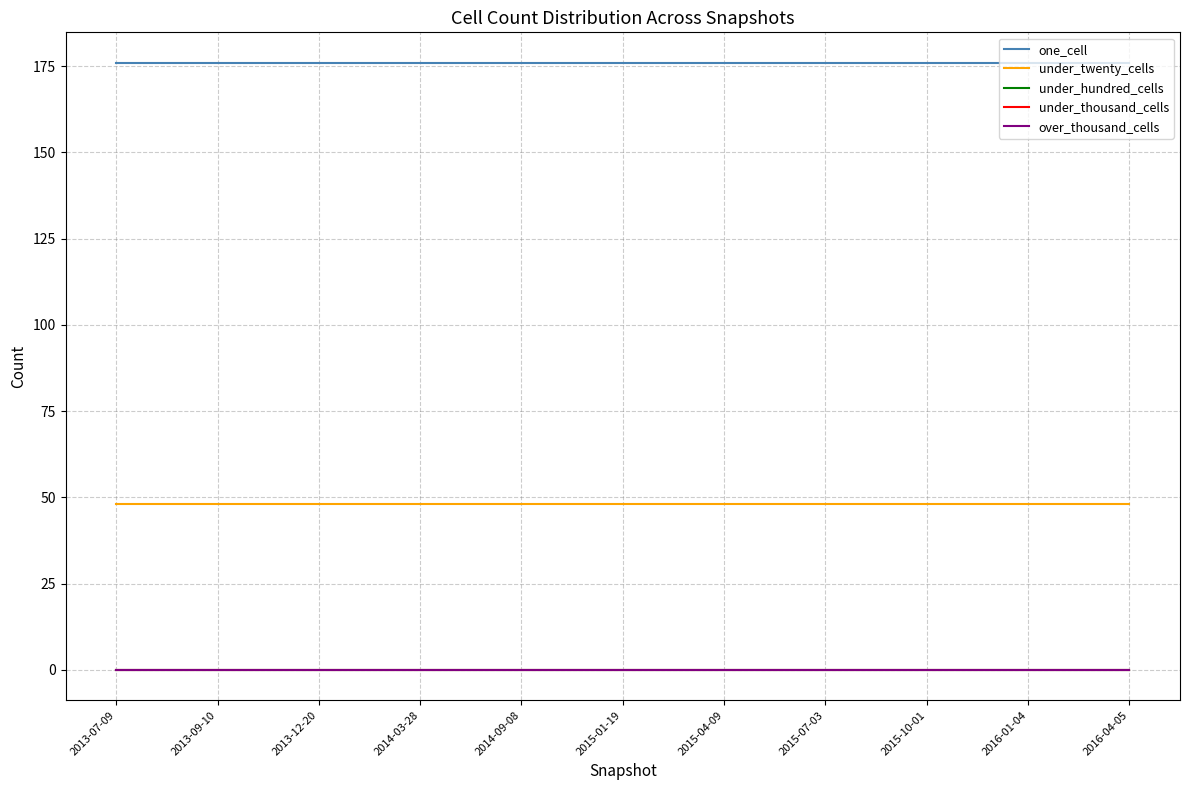

True or false: under_hundred_cells has more than 1 interior local peaks.

False